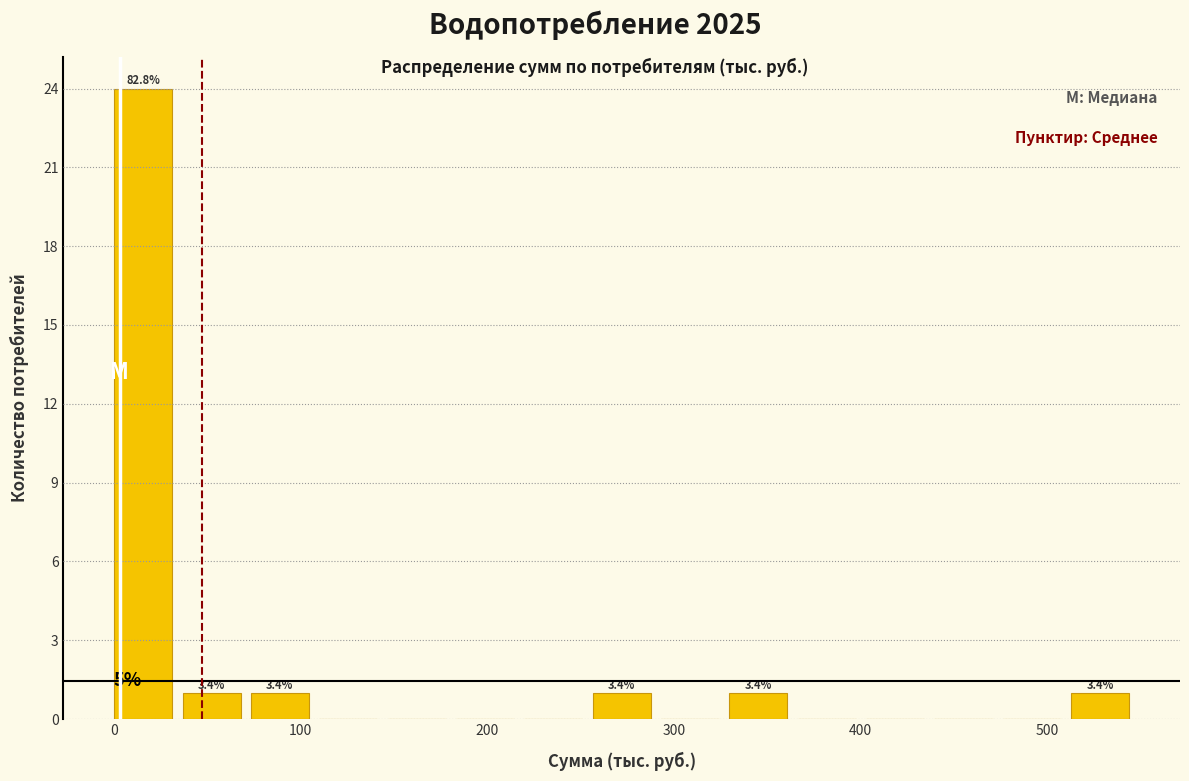

Read against the x-axis, roughly where is the centre of the tallest bar?

20